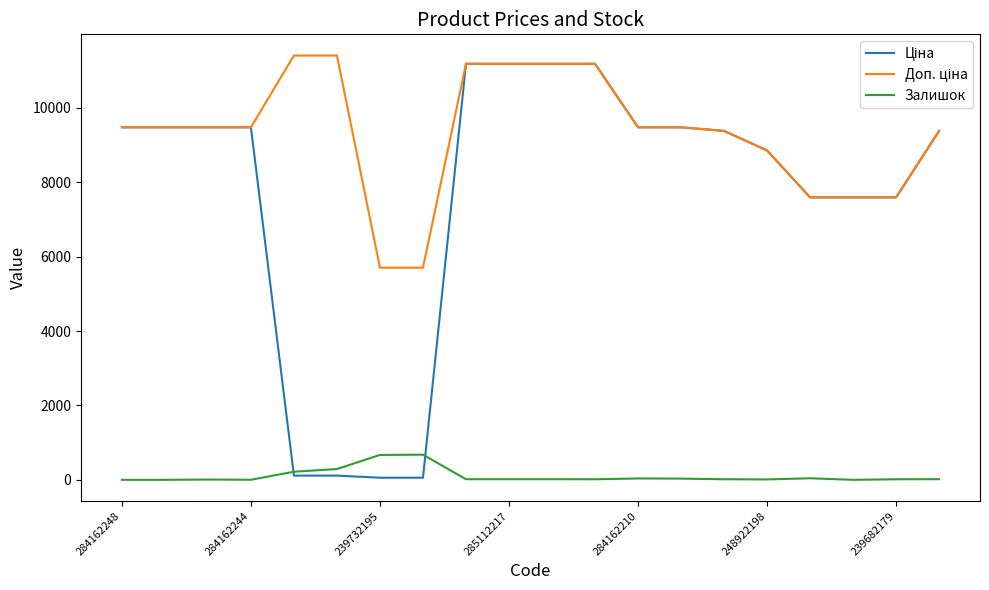

What is the maximum value shown in the chart?

11410.0